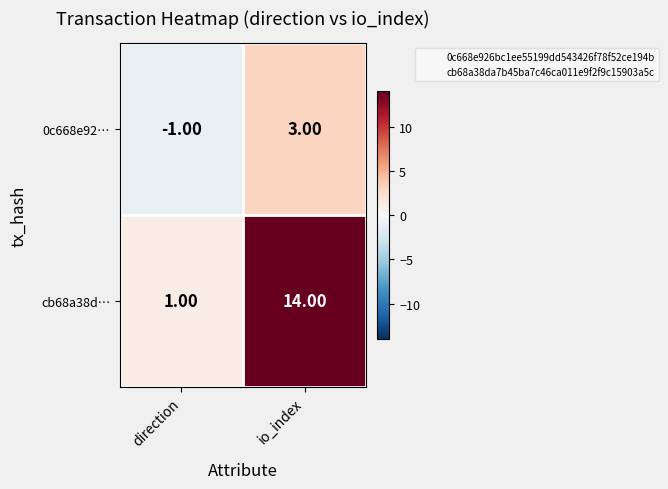

Which series has the largest total across all categories?

cb68a38d…